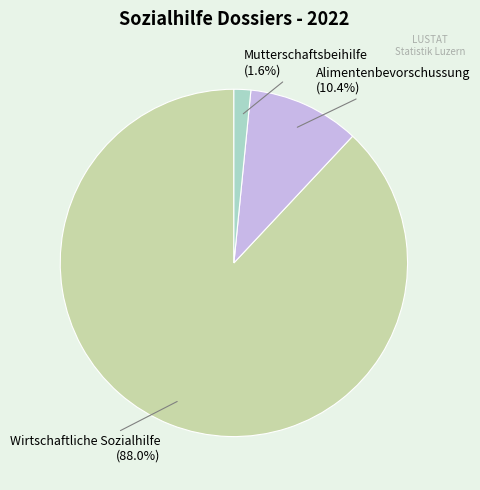

Count the number of slices in the pie.

3